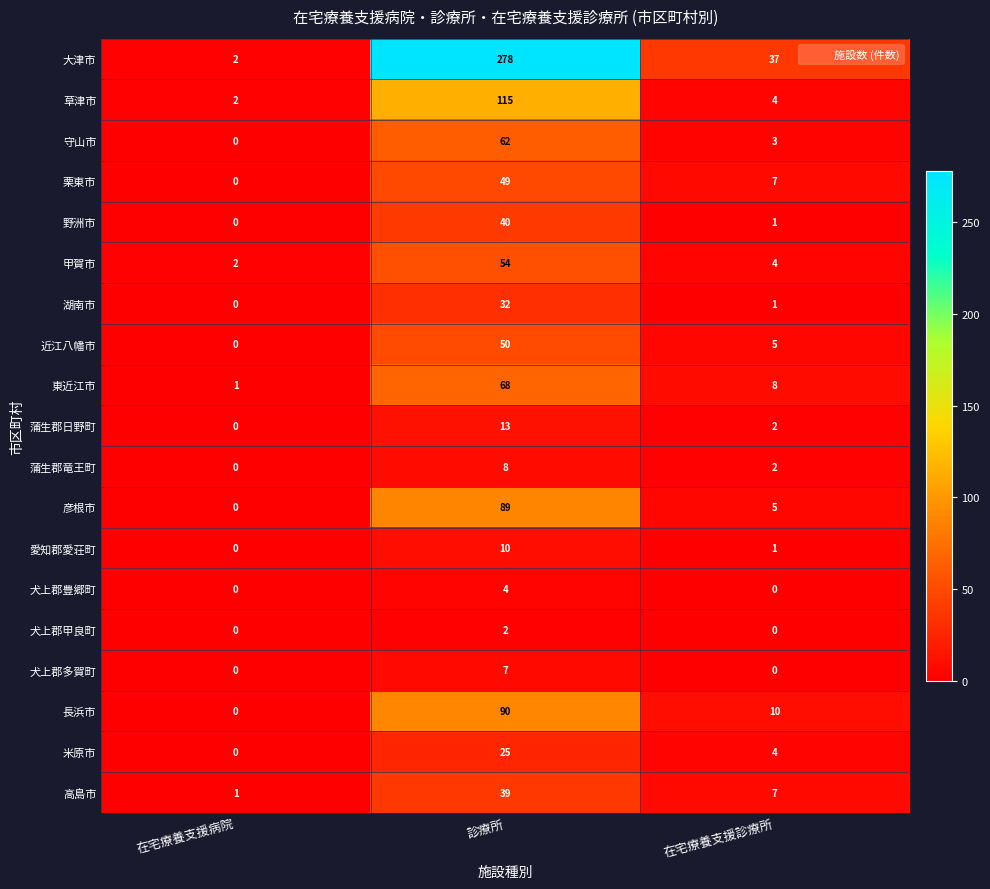

Is it true that 犬上郡豊郷町 equals 0 at 在宅療養支援診療所?

True